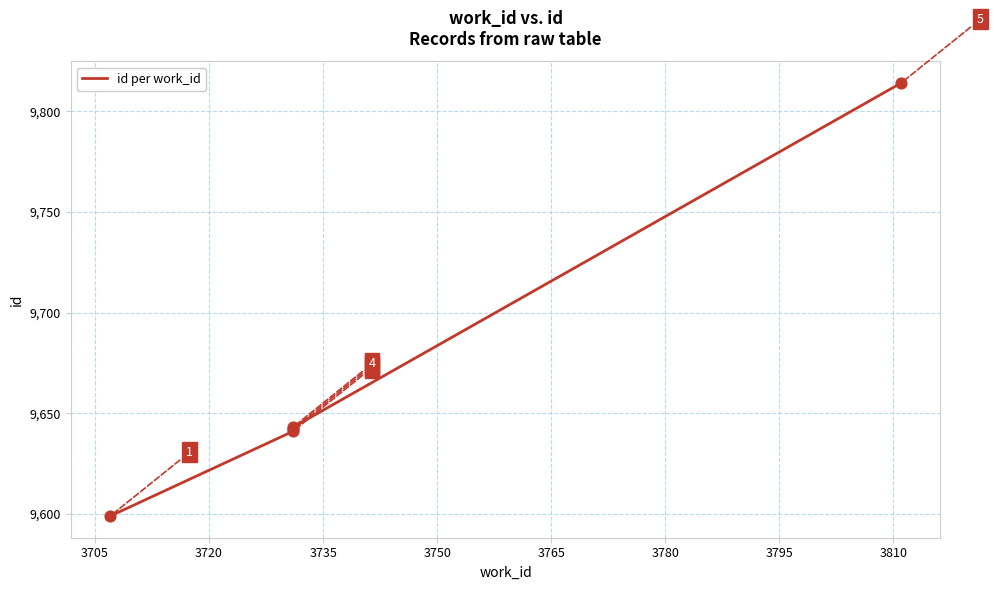

Which has a higher value, 3750 or 3705?

3750